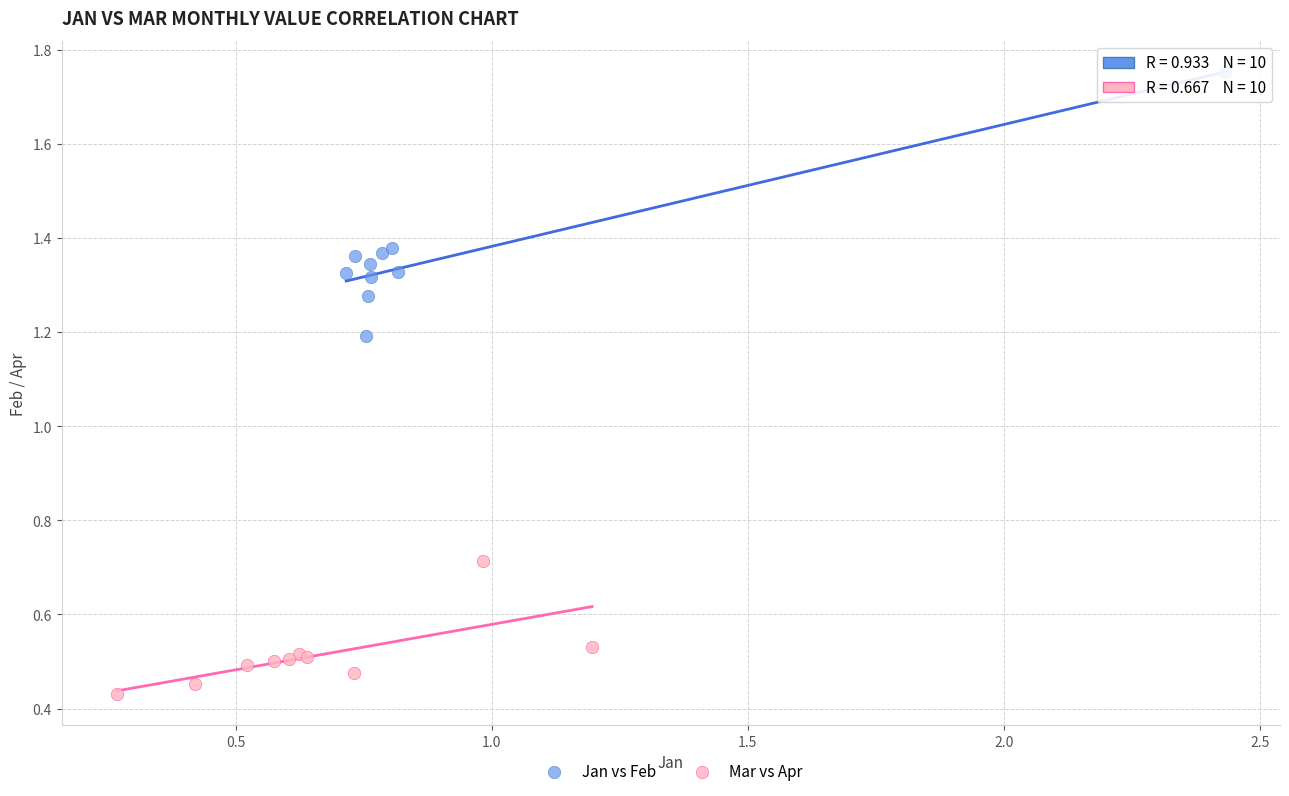

Which series contains the highest Y value?

Jan vs Feb